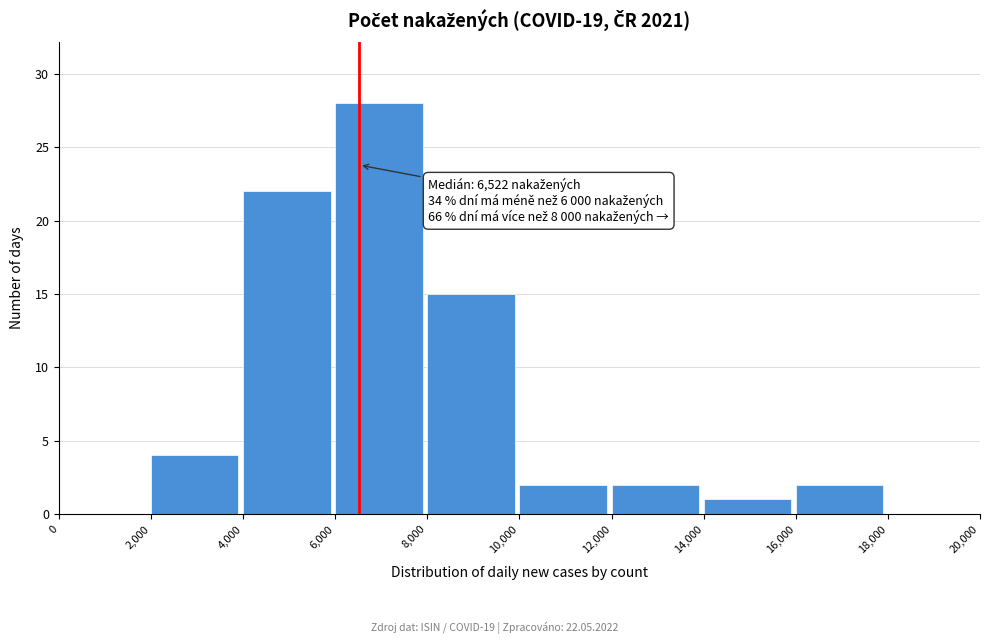

Which range on the x-axis has the tallest bar?

6,000 to 8,000